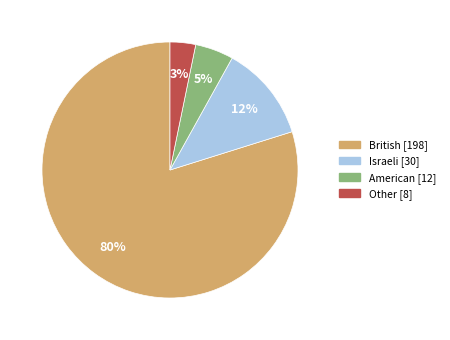

To the nearest percent, what is the difference between the Other and Israeli slice percentages?

9%